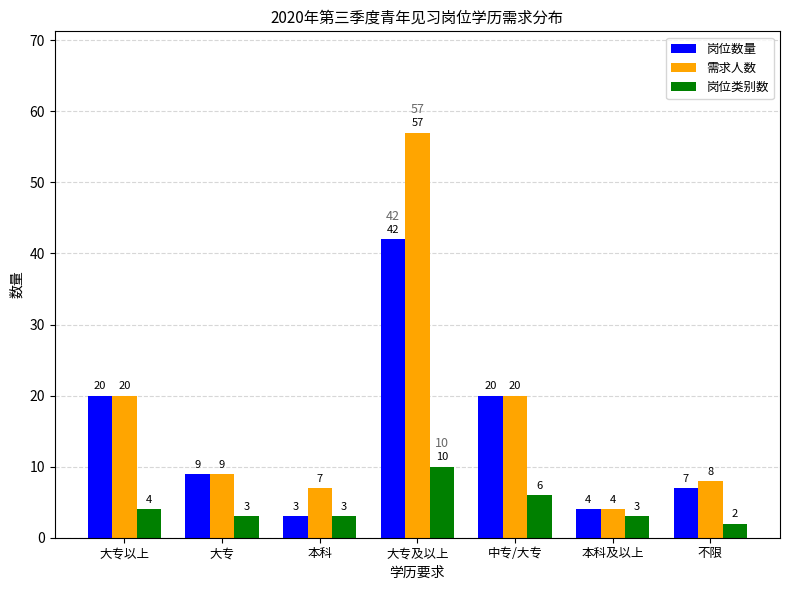

At which label does 岗位类别数 first exceed 3?

大专以上